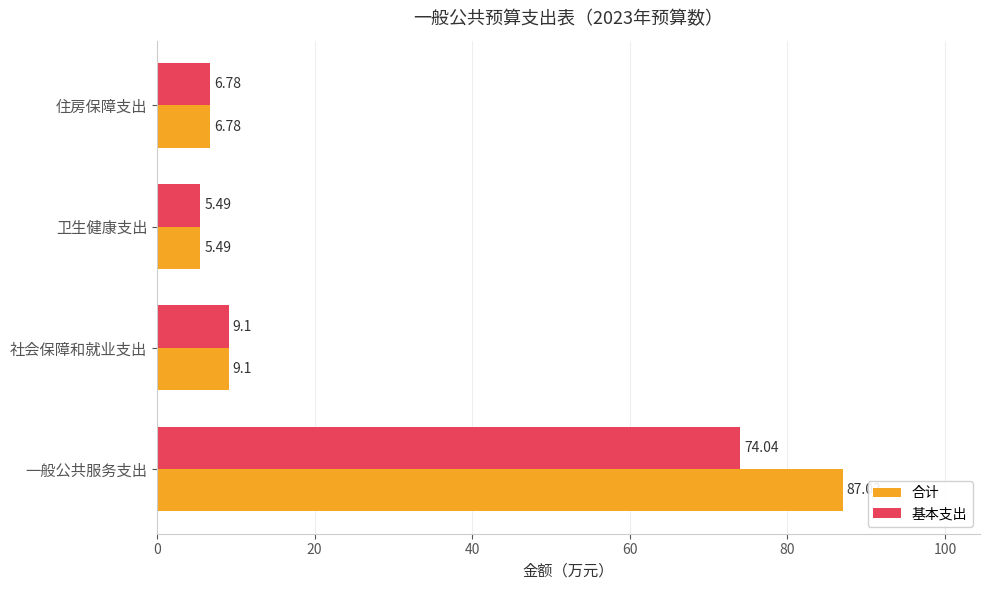

Which series has the largest range (max minus min)?

合计